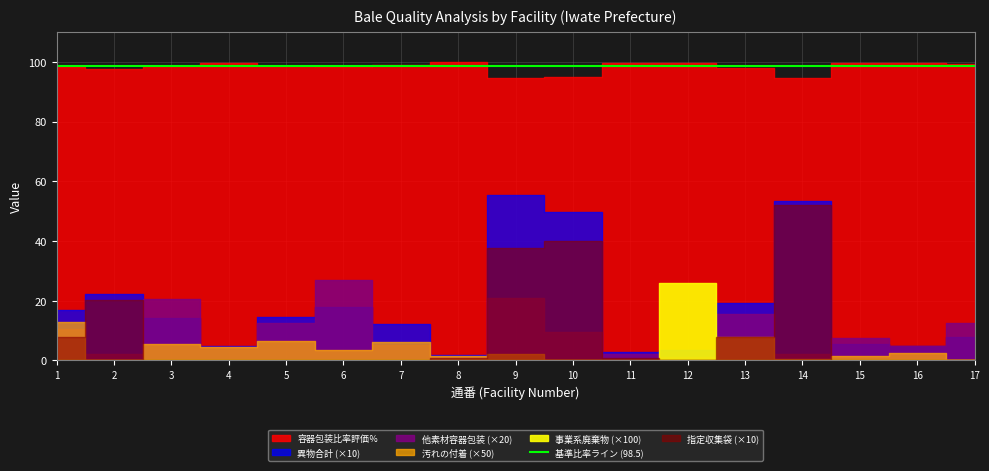

Does the chart display data point markers on the line(s)?

No